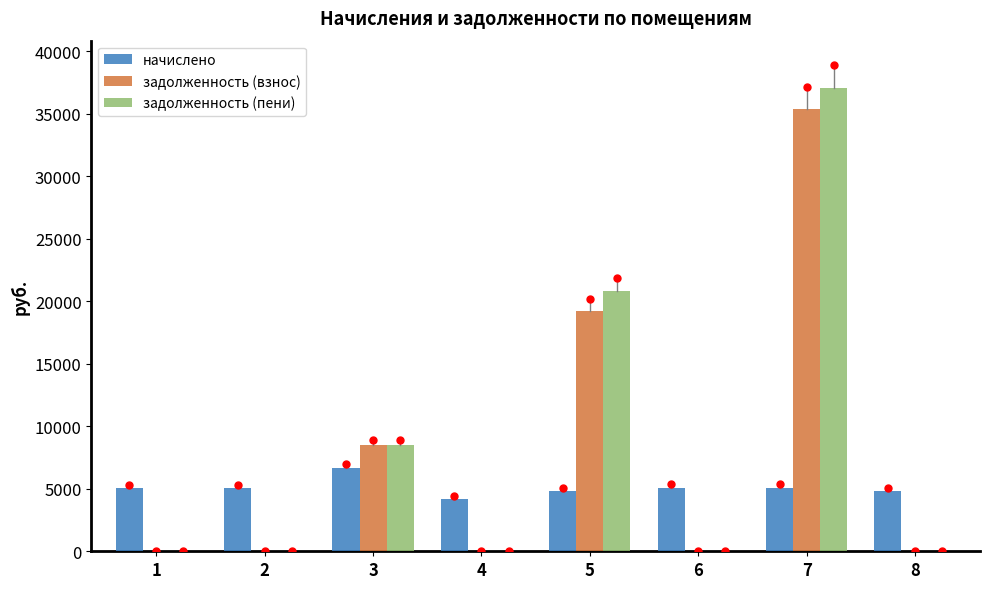

How many bars are there in each group?

3